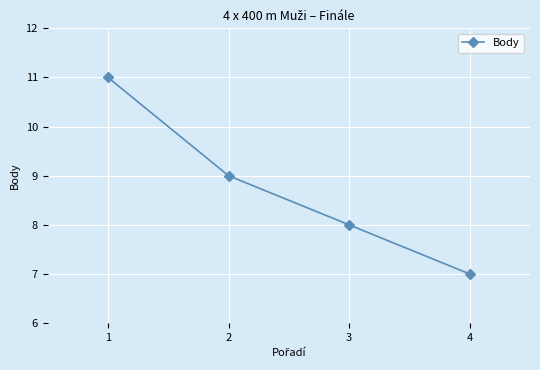

What is the value of the 3rd point from the left?

8